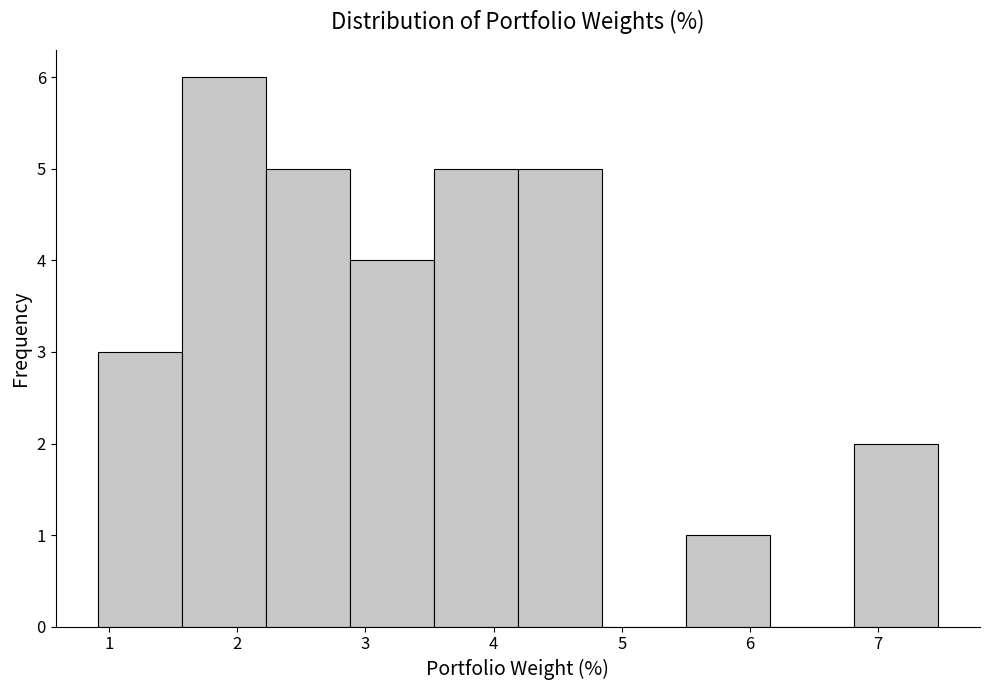

Reading left to right, list every bar in this chart as the range it spans on the x-axis followed by its height. Neither the bar edges nor the heights are printed on the chart, so give them approximately, as read against the axes.

0.9 to 1.6: 3
1.6 to 2.2: 6
2.2 to 2.9: 5
2.9 to 3.5: 4
3.5 to 4.2: 5
4.2 to 4.8: 5
4.8 to 5.5: 0
5.5 to 6.2: 1
6.2 to 6.8: 0
6.8 to 7.5: 2